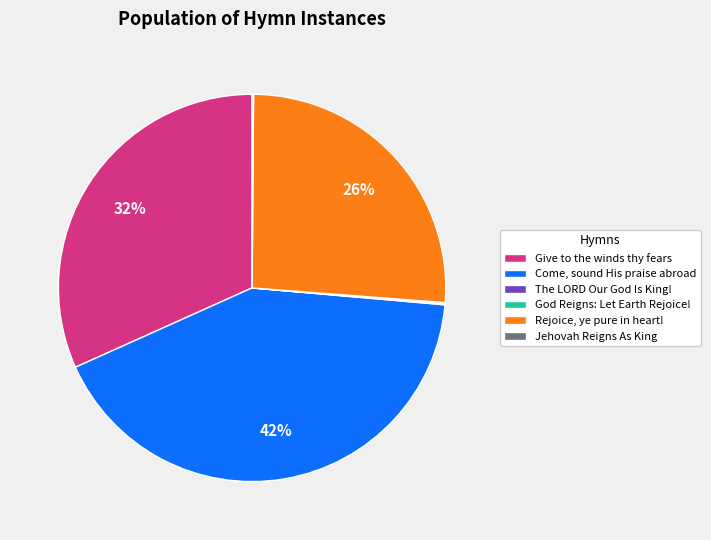

The Give to the winds thy fears slice represents 32% of the pie. True or false?

True